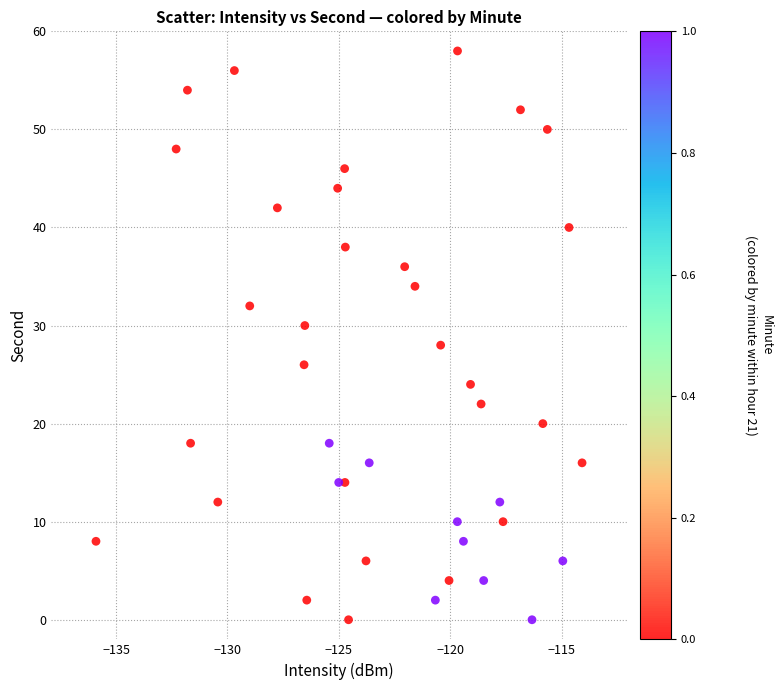

What is the range of Y values (max minus min)?

58